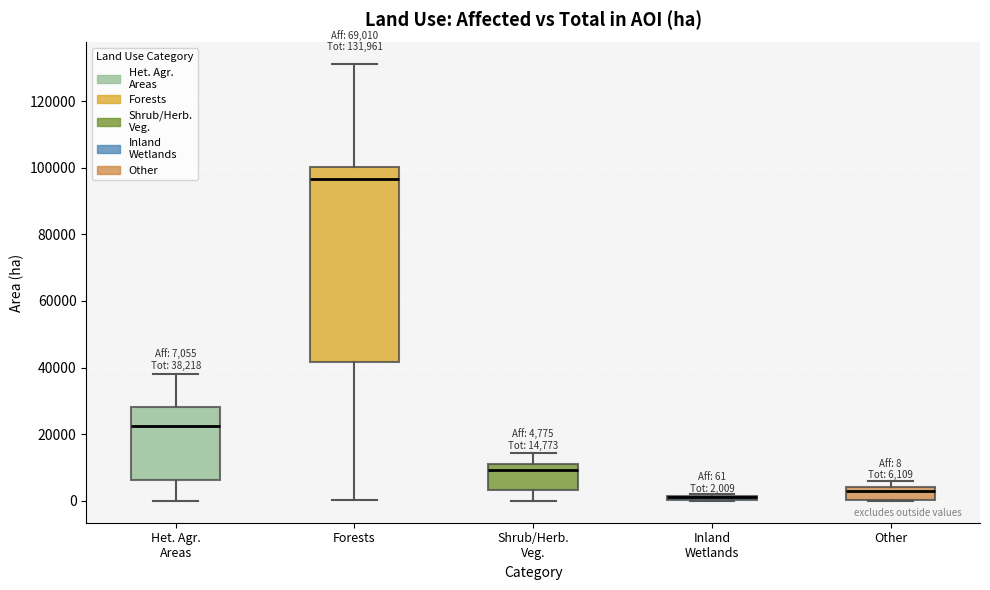

Which box is the tallest, from its lower edge to its upper edge?

Forests